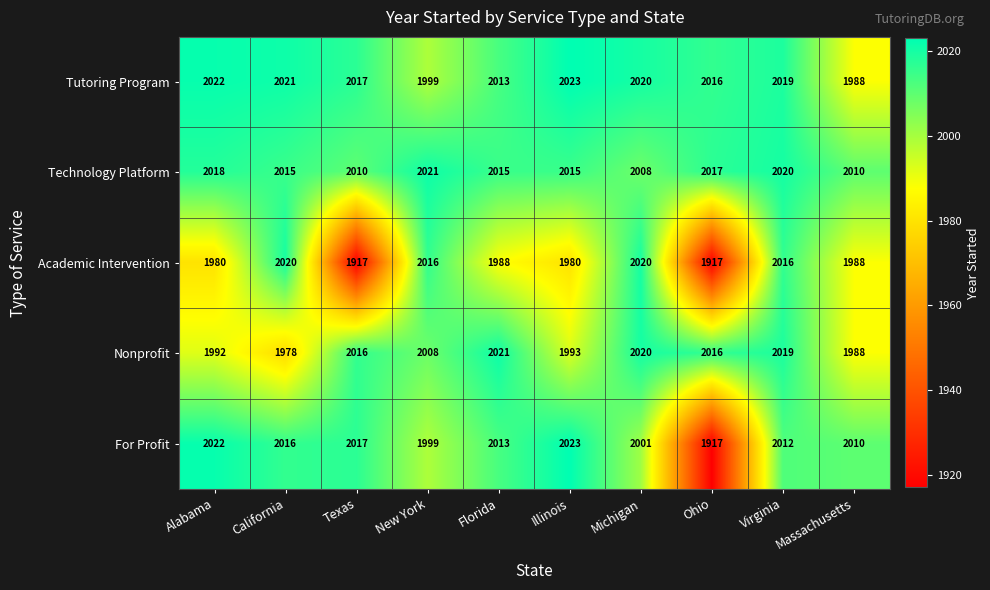

How many data points in Tutoring Program are less than 2019?

5